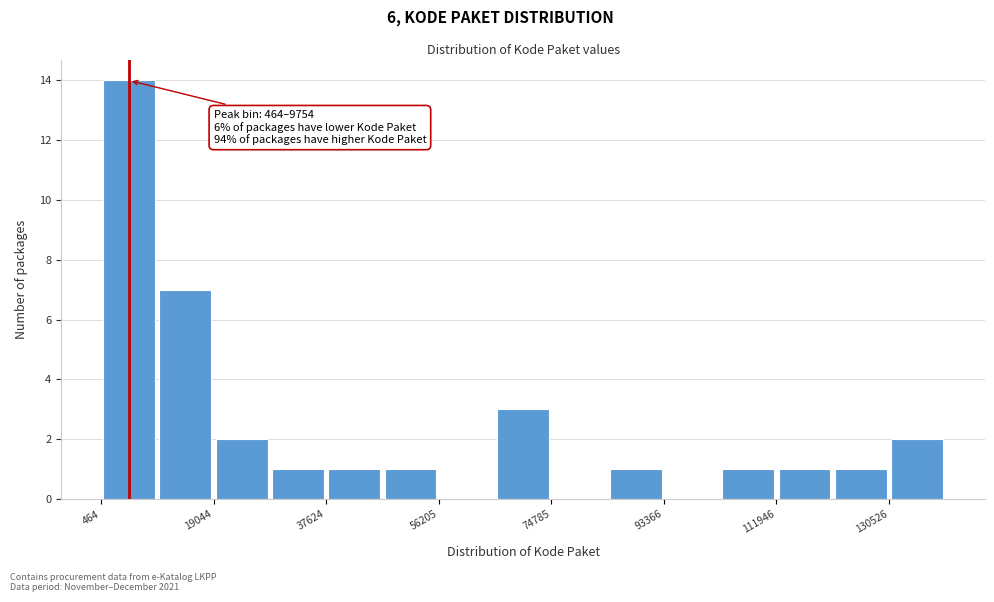

Over which range of the x-axis is the bar tallest?

0 to 10000